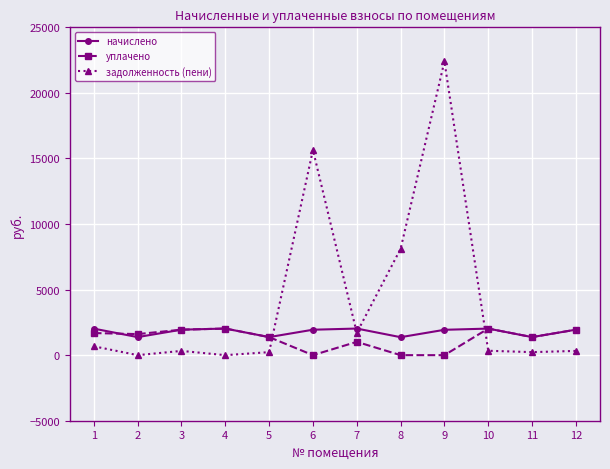

How many times do задолженность (пени) and начислено cross each other?

4